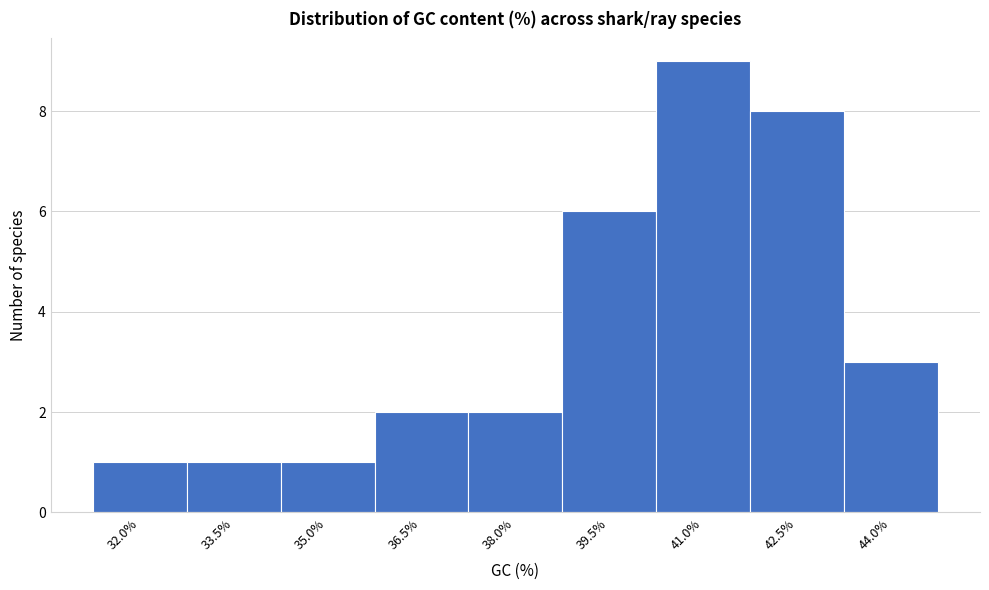

Reading left to right, what are all the values shown in this chart?

32.0%=1	33.5%=1	35.0%=1	36.5%=2	38.0%=2	39.5%=6	41.0%=9	42.5%=8	44.0%=3